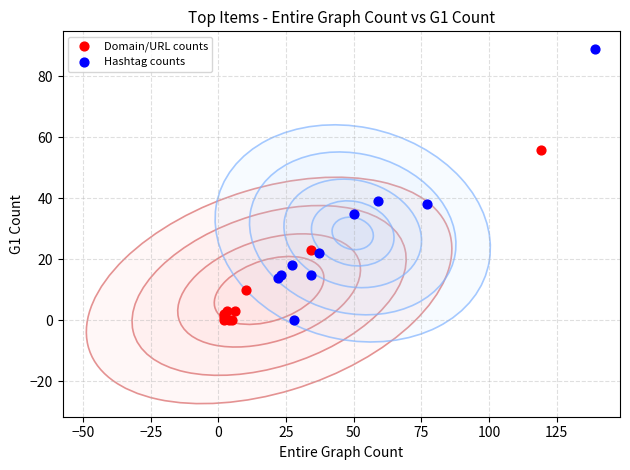

Which series has the largest Y range (max minus min)?

Hashtag counts